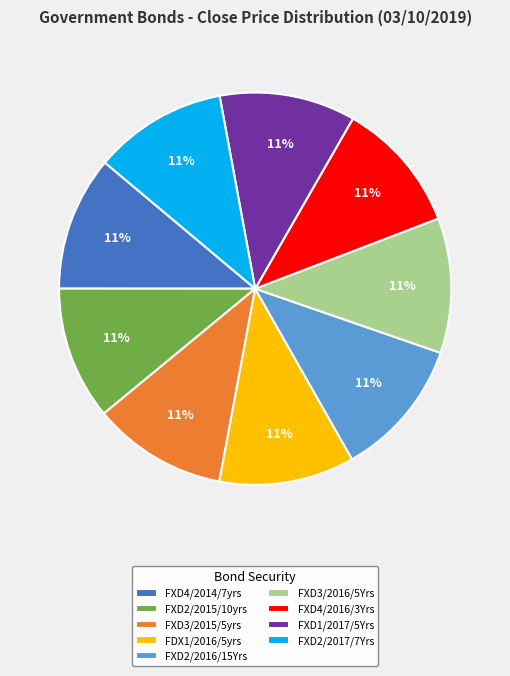

How many segments does this pie chart have?

9